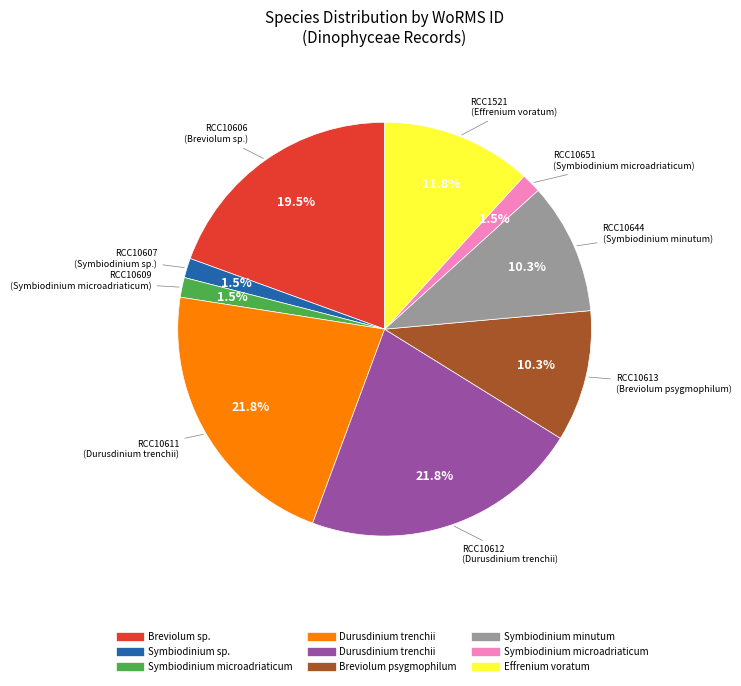

Count the number of slices in the pie.

9